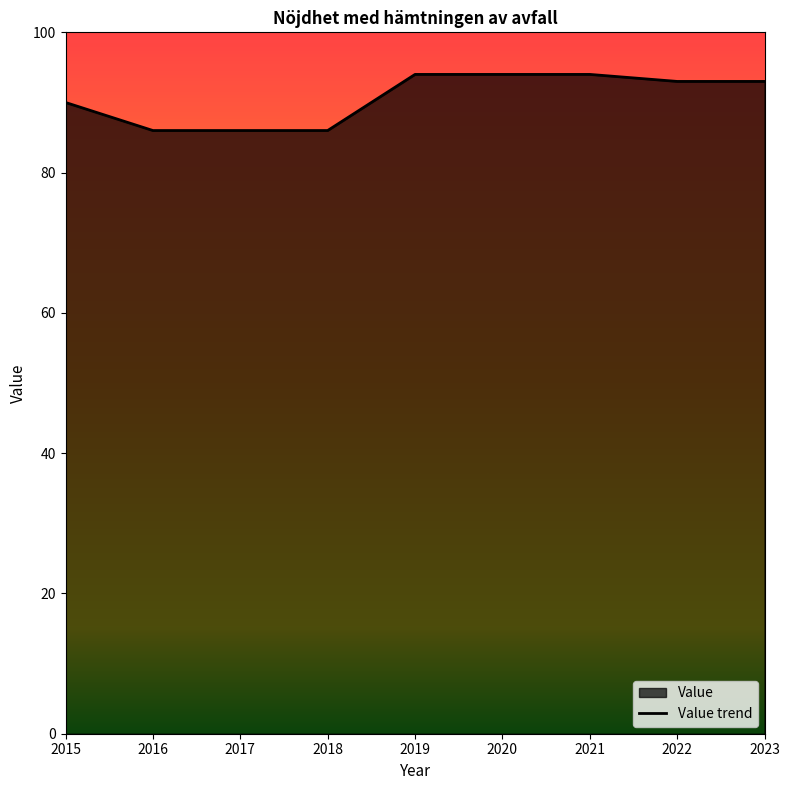

List the labels in order of value, largest first.

2019, 2020, 2021, 2022, 2023, 2015, 2016, 2017, 2018